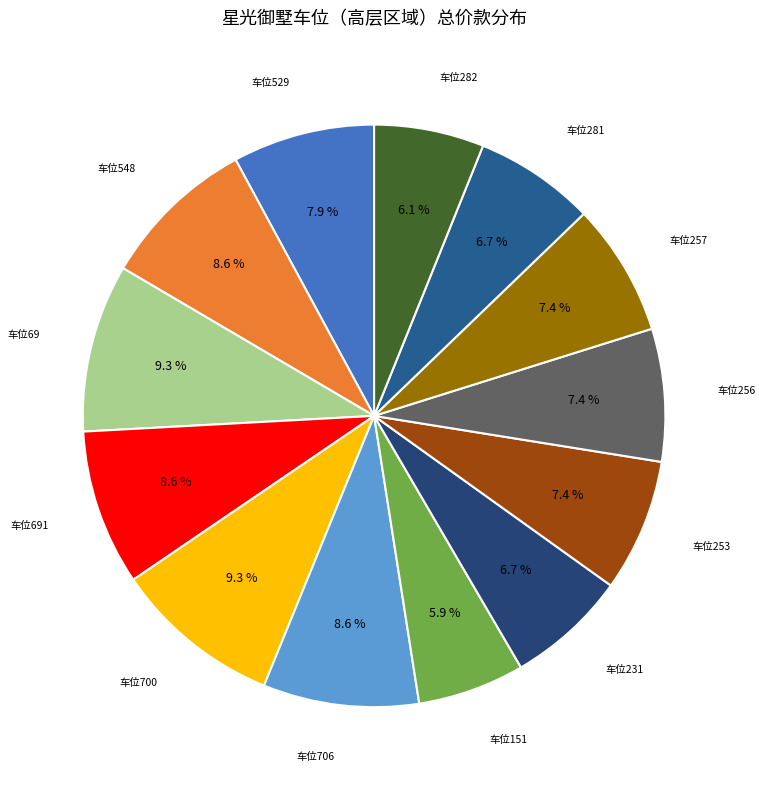

Do 车位529 and 车位69 together represent more than half of the pie?

No